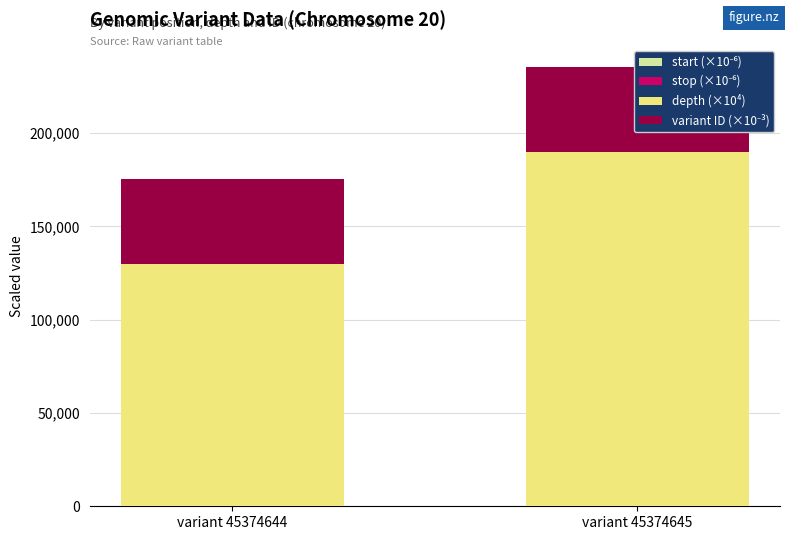

What is the value of the variant ID (×10⁻³) bar at the 2nd from the left?

45374.6